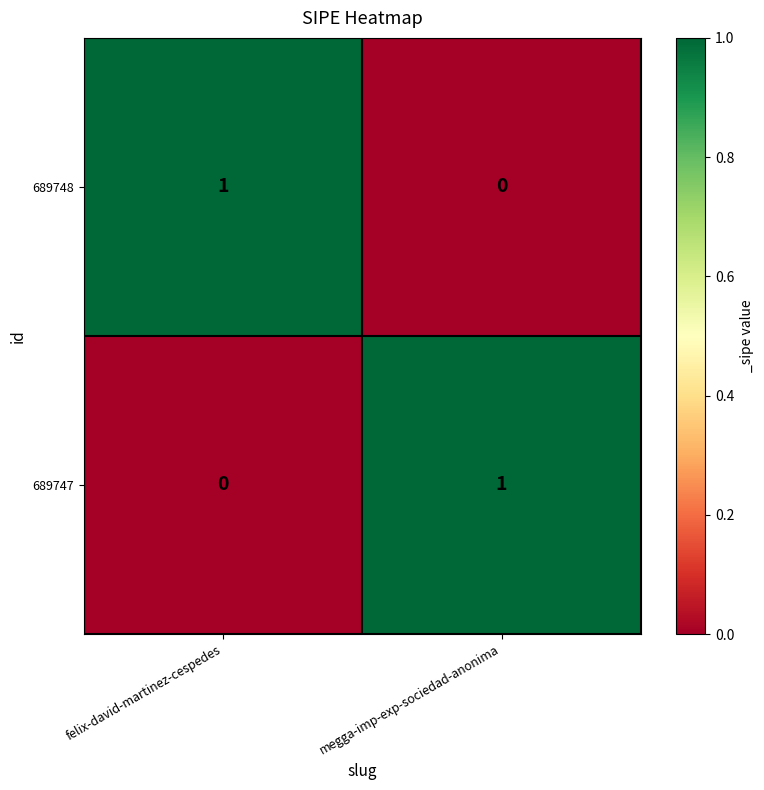

How many distinct data groups are displayed?

2